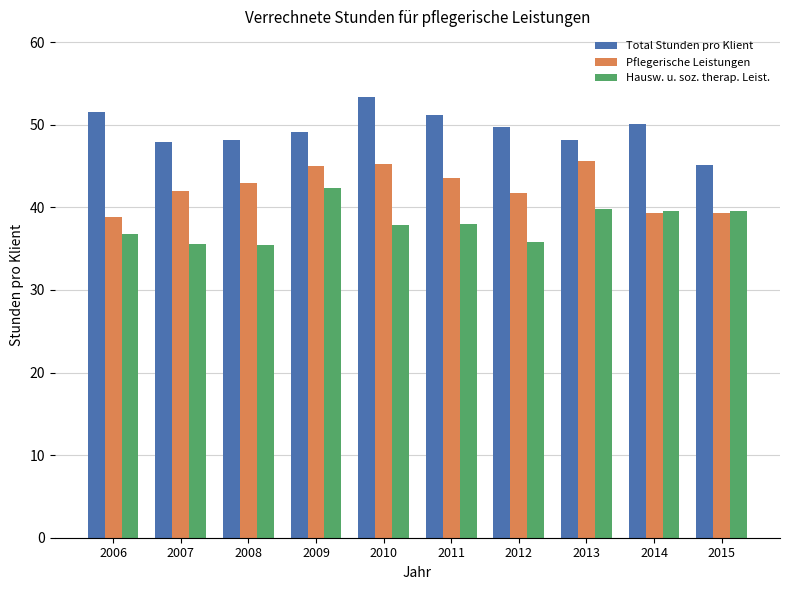

The value of Total Stunden pro Klient at 2012 is 89.4. True or false?

False